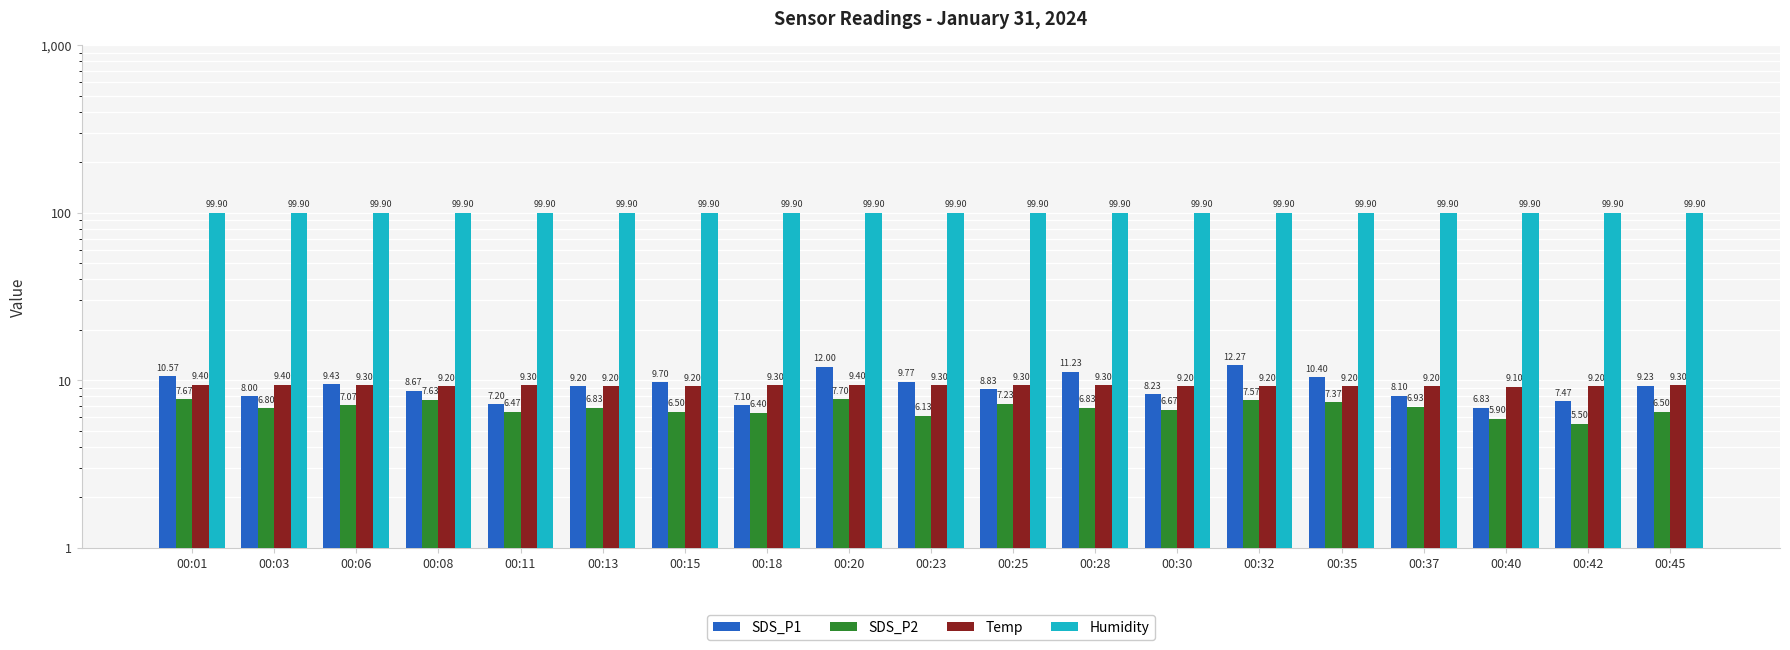

At which category is the sum across all series the highest?

00:20